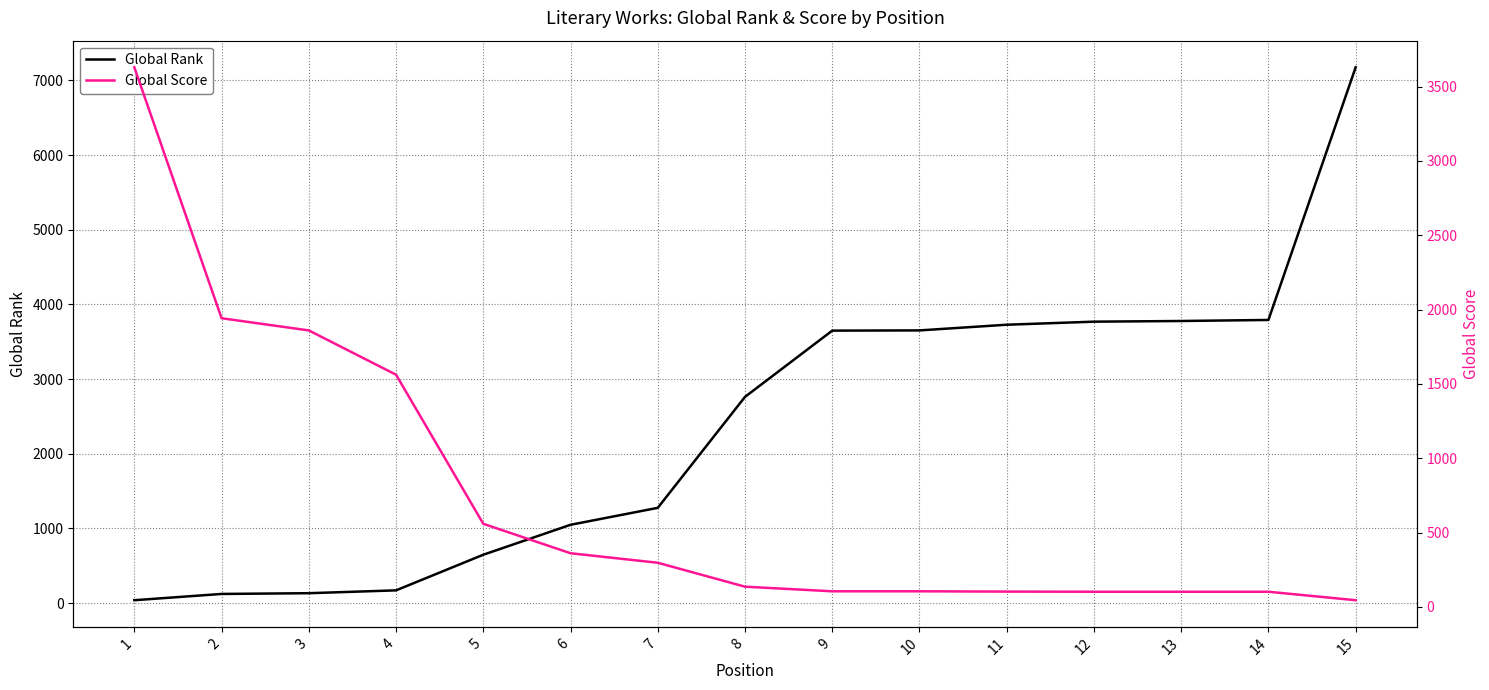

Is this an area chart (filled region under the line)?

No